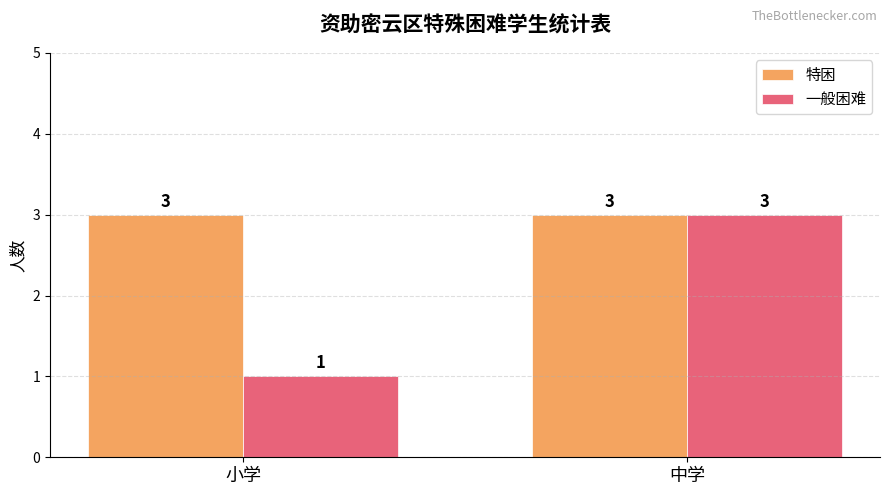

Rank the categories by 一般困难 value from lowest to highest.

小学, 中学